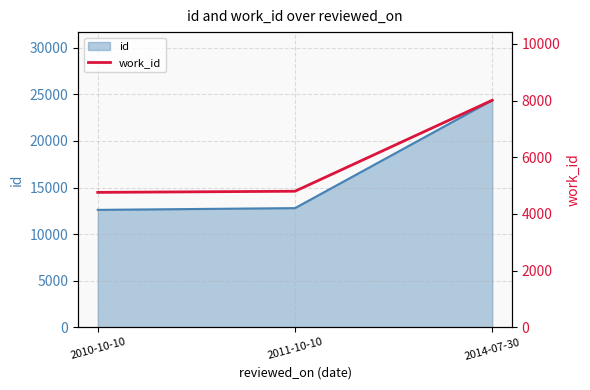

The chart shows a value of 1035 at 2011-10-10. True or false?

False